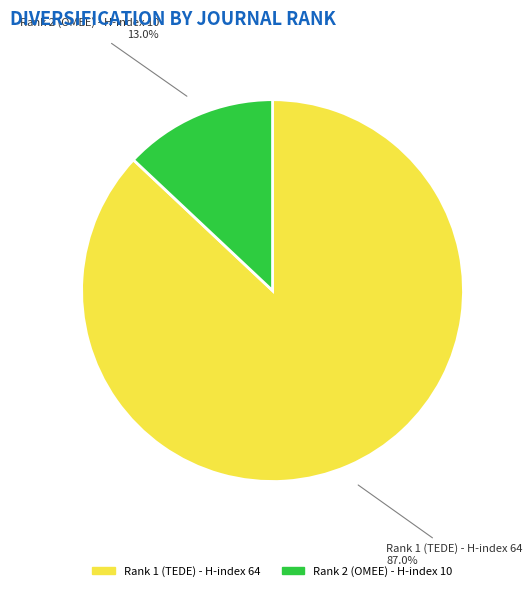

Is there any slice that represents more than half of the pie?

Yes